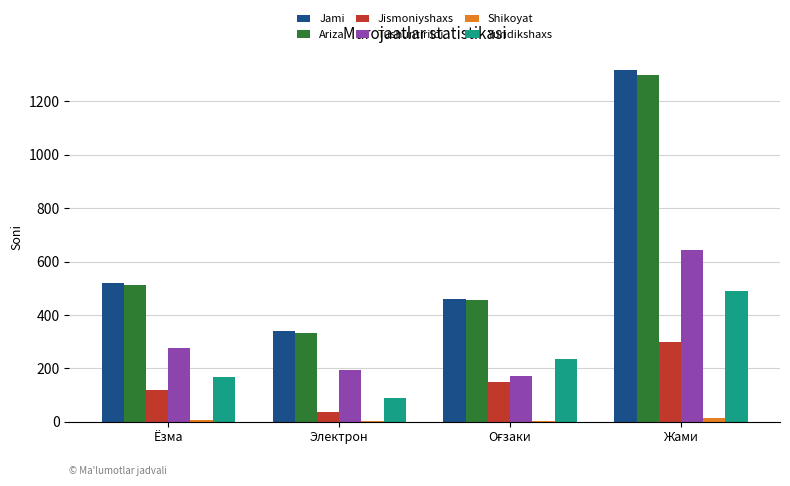

How many distinct data groups are displayed?

6